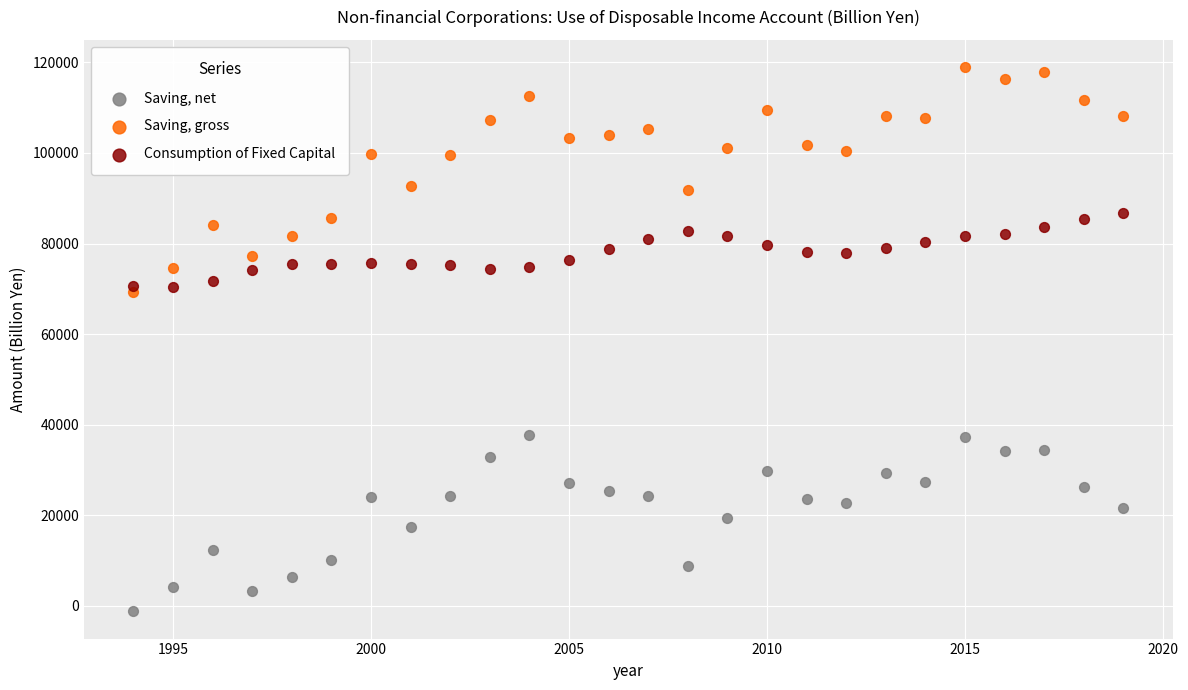

Which series contains the highest Y value?

Saving, gross